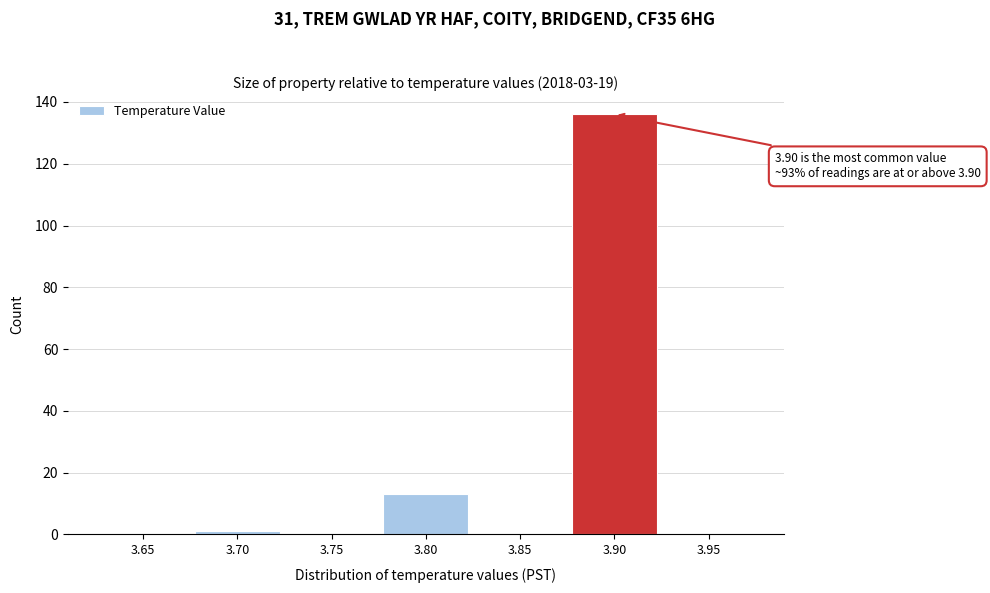

Reading right to left, list all the values displayed in this chart.

3.95=0	3.90=136	3.85=0	3.80=13	3.75=0	3.70=1	3.65=0